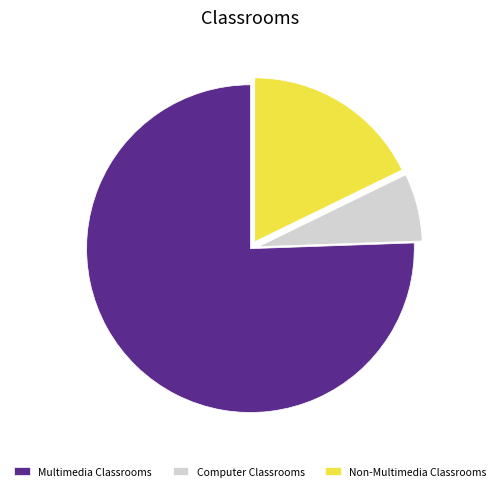

Rank the categories by value from lowest to highest.

Computer Classrooms, Non-Multimedia Classrooms, Multimedia Classrooms